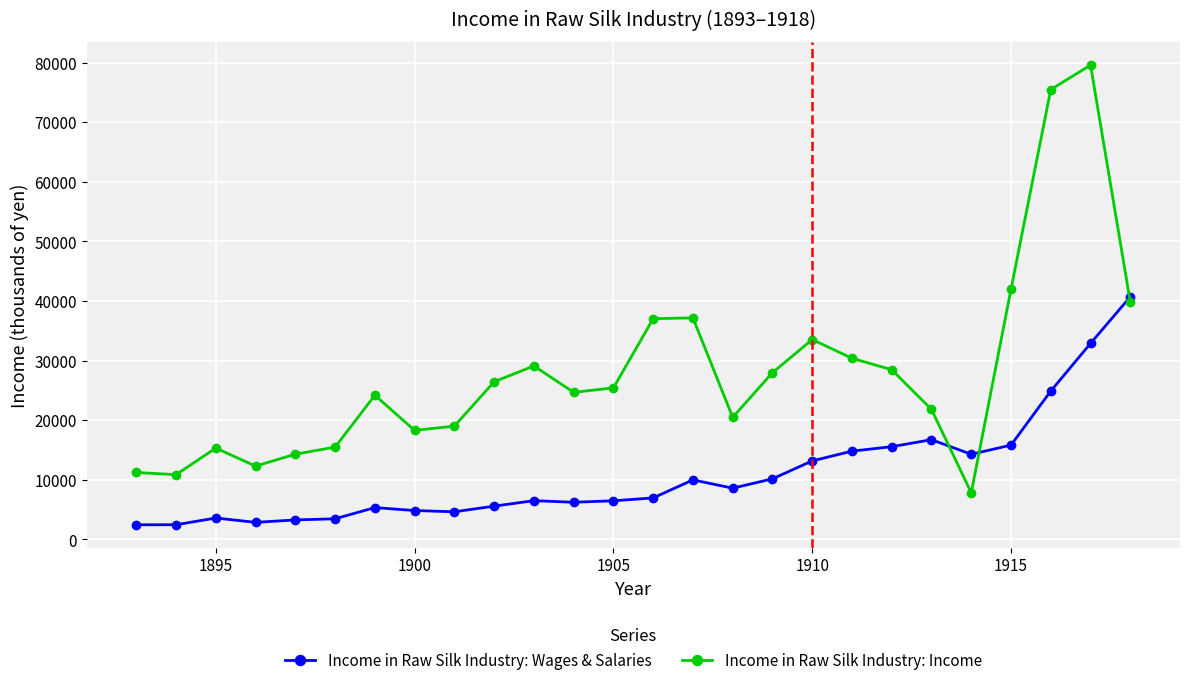

True or false: Income in Raw Silk Industry: Wages & Salaries has more than 1 points higher than both neighbors.

True